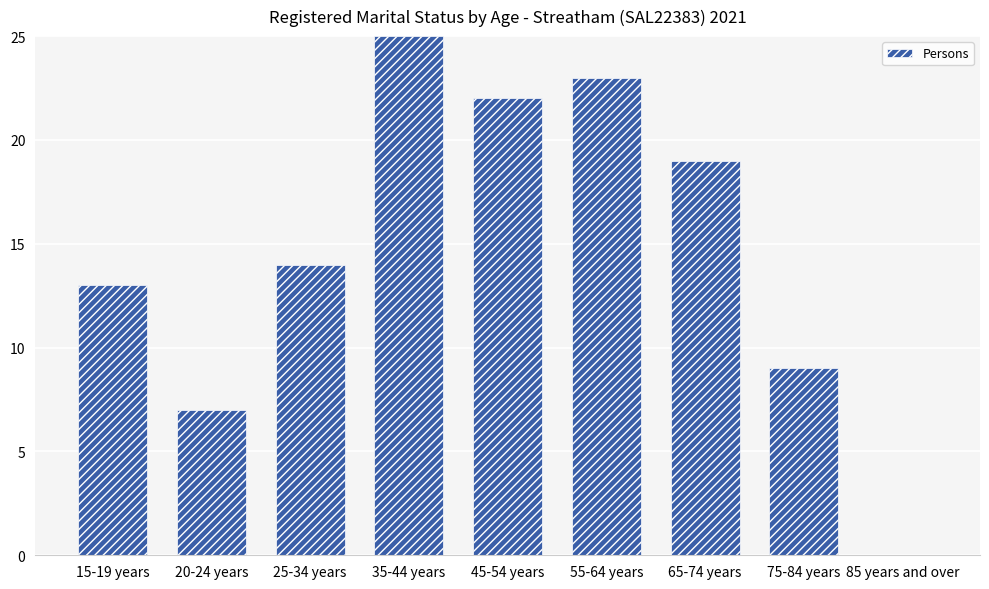

The chart shows a value of 14 at 25-34 years. True or false?

True